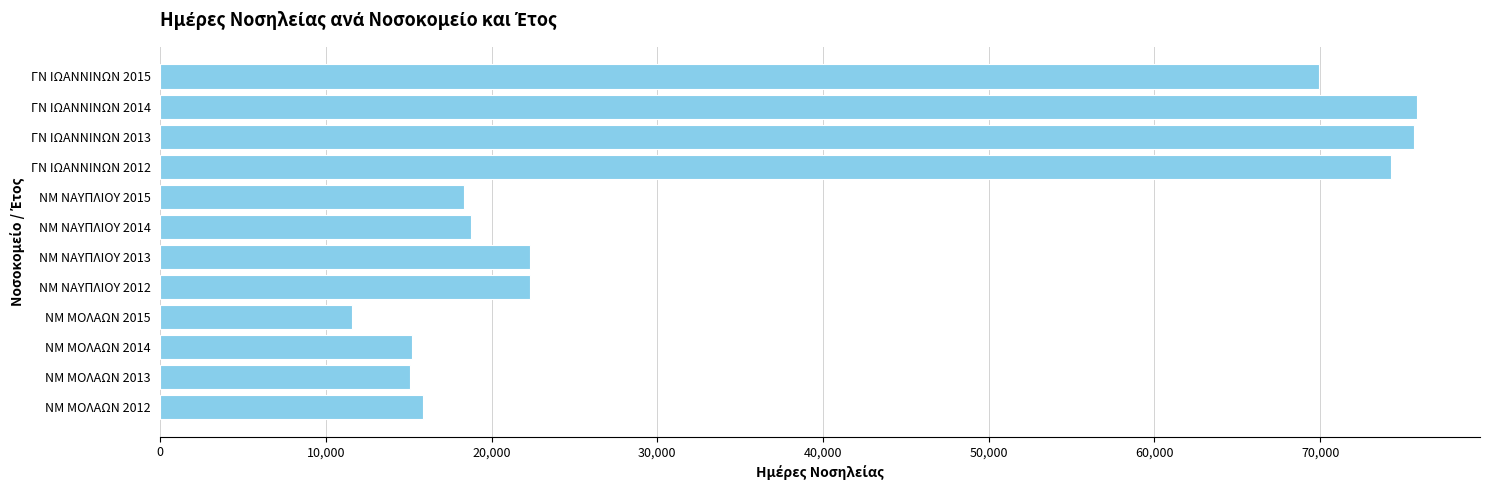

Count the number of categories in the chart.

12